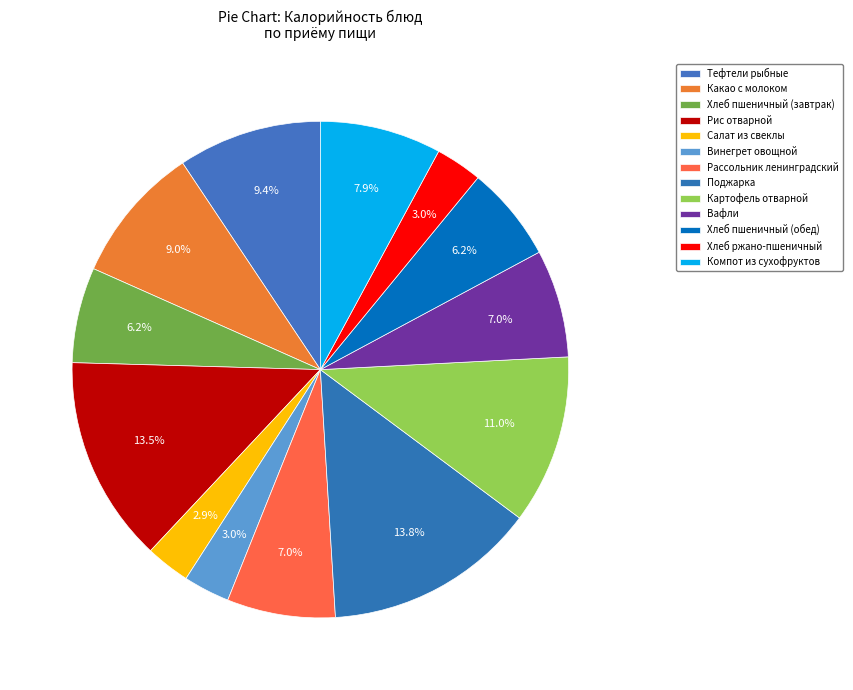

Between Компот из сухофруктов and Винегрет овощной, which is larger?

Компот из сухофруктов